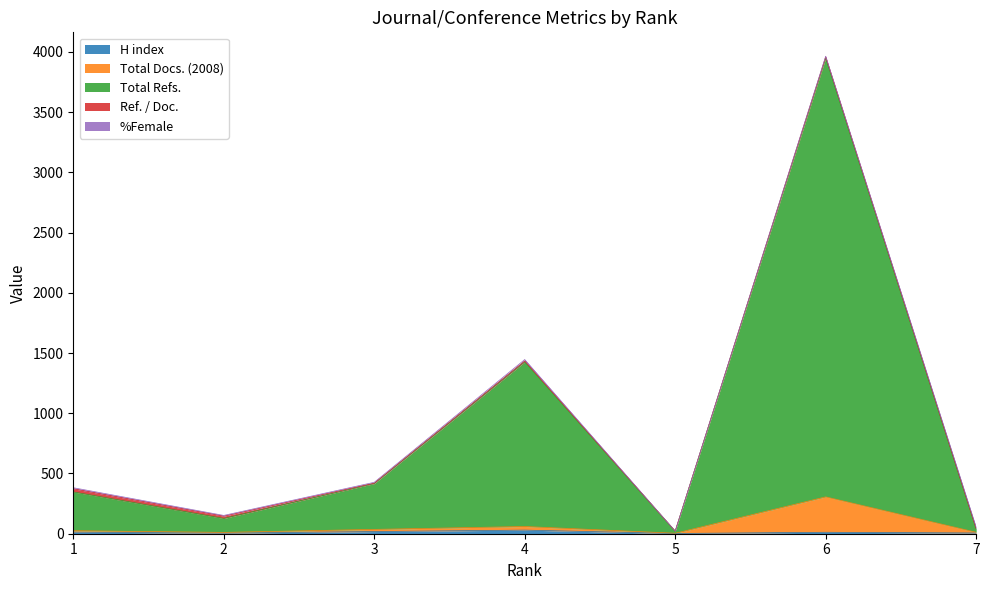

Does the chart have visible grid lines?

No